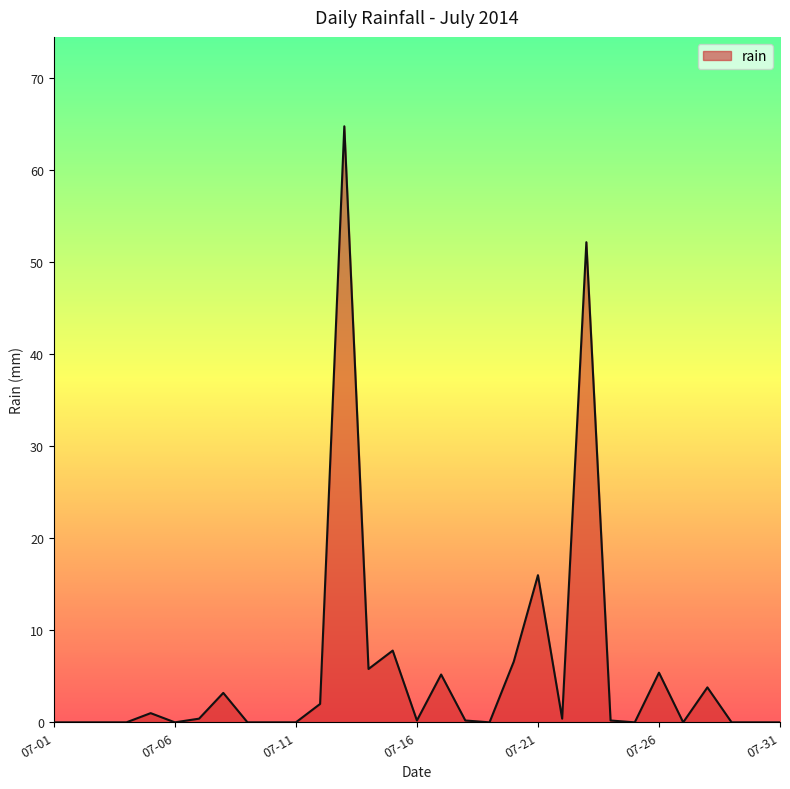

What is the difference between the maximum and minimum values?

64.8